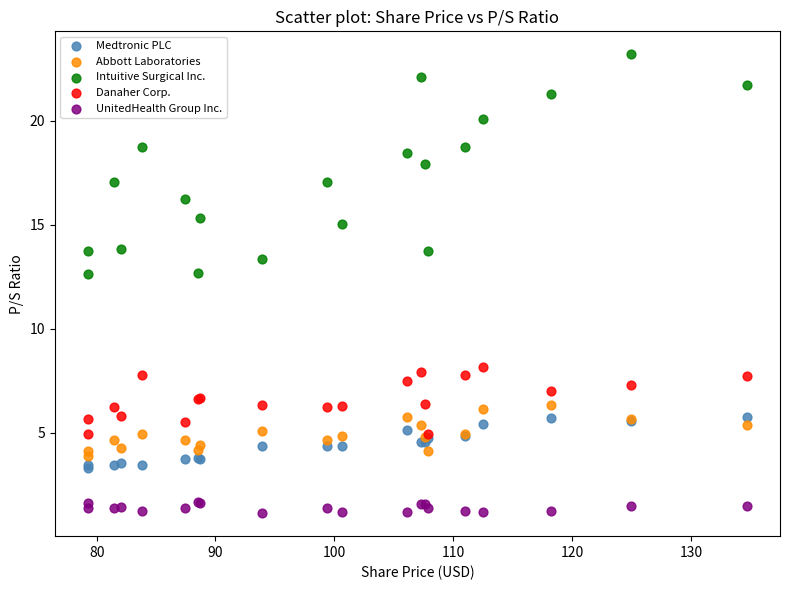

Which series reaches the minimum Y coordinate?

UnitedHealth Group Inc.